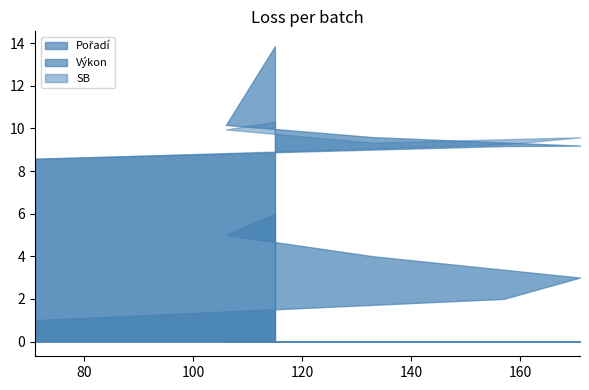

True or false: SB and Pořadí cross at least once.

False